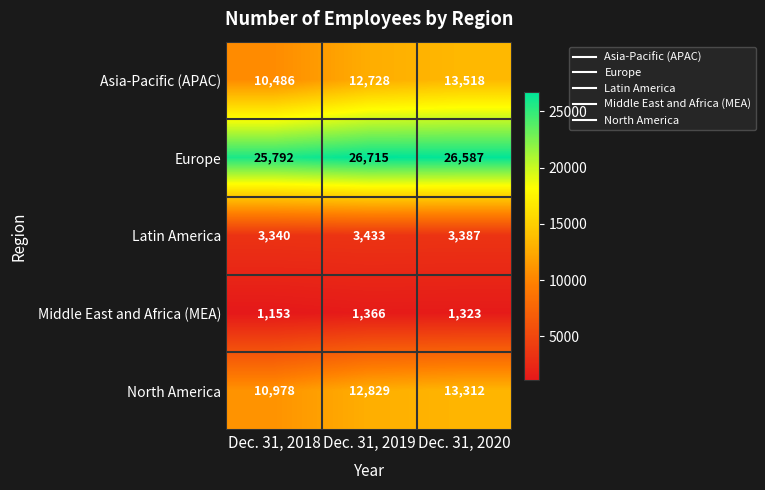

What is the difference between the highest and lowest values at Dec. 31, 2018?

24639